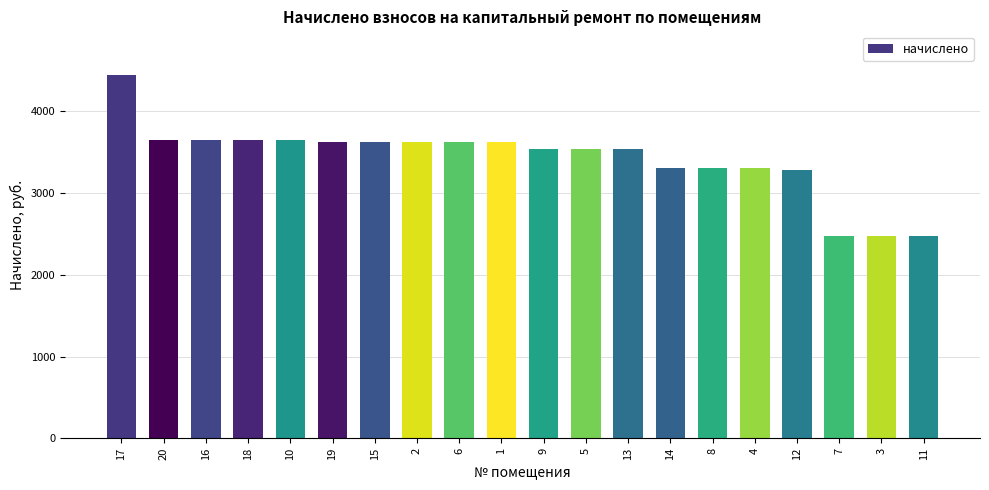

What position from the left is 4?

16